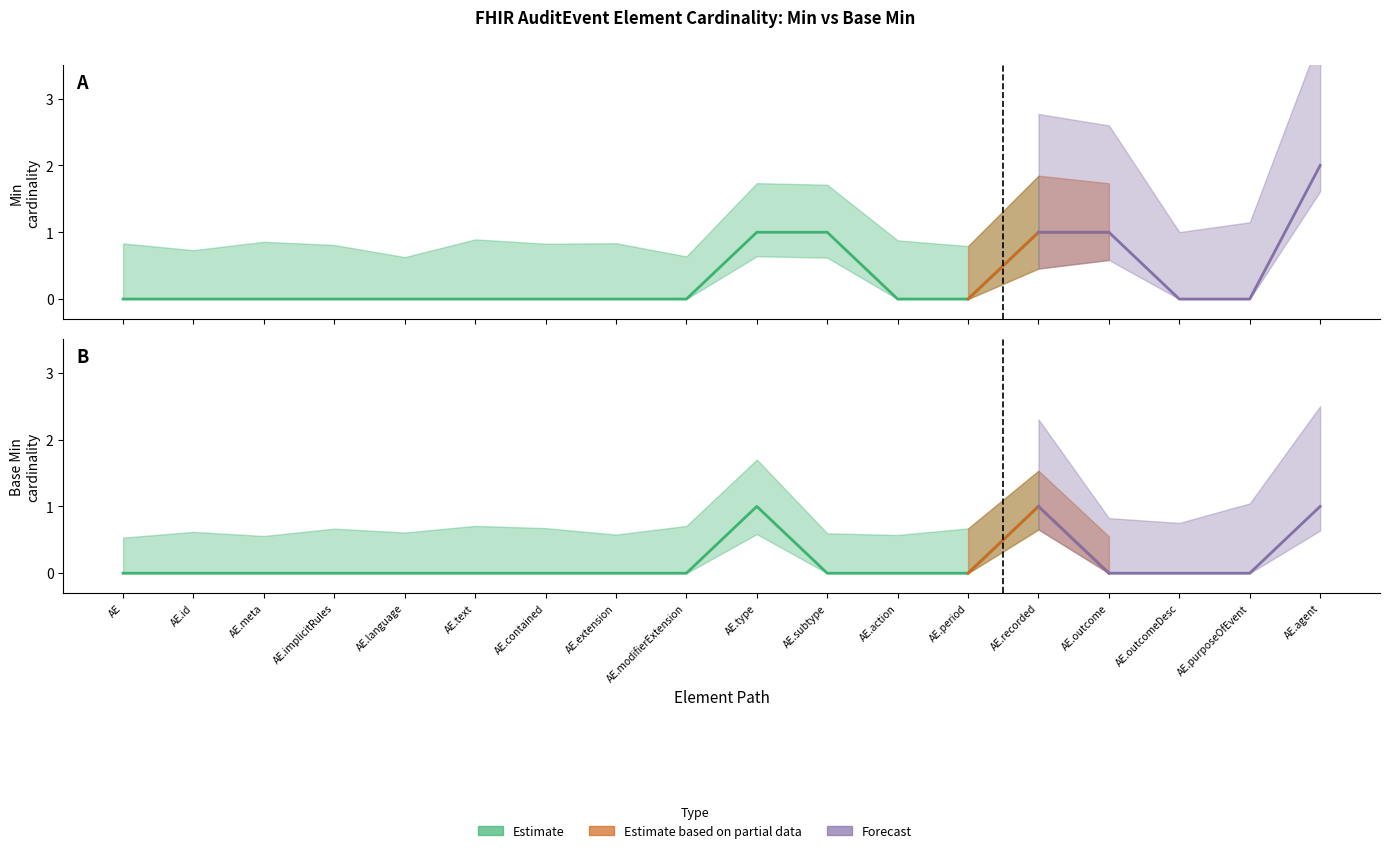

Reading left to right, what are all the values shown in this chart?

Min: AuditEvent=0	AuditEvent.id=0	AuditEvent.meta=0	AuditEvent.implicitRules=0	AuditEvent.language=0	AuditEvent.text=0	AuditEvent.contained=0	AuditEvent.extension=0	AuditEvent.modifierExtension=0	AuditEvent.type=1	AuditEvent.subtype=1	AuditEvent.action=0	AuditEvent.period=0	AuditEvent.recorded=1	AuditEvent.outcome=1	AuditEvent.outcomeDesc=0	AuditEvent.purposeOfEvent=0	AuditEvent.agent=2
Base Min: AuditEvent=0	AuditEvent.id=0	AuditEvent.meta=0	AuditEvent.implicitRules=0	AuditEvent.language=0	AuditEvent.text=0	AuditEvent.contained=0	AuditEvent.extension=0	AuditEvent.modifierExtension=0	AuditEvent.type=1	AuditEvent.subtype=0	AuditEvent.action=0	AuditEvent.period=0	AuditEvent.recorded=1	AuditEvent.outcome=0	AuditEvent.outcomeDesc=0	AuditEvent.purposeOfEvent=0	AuditEvent.agent=1